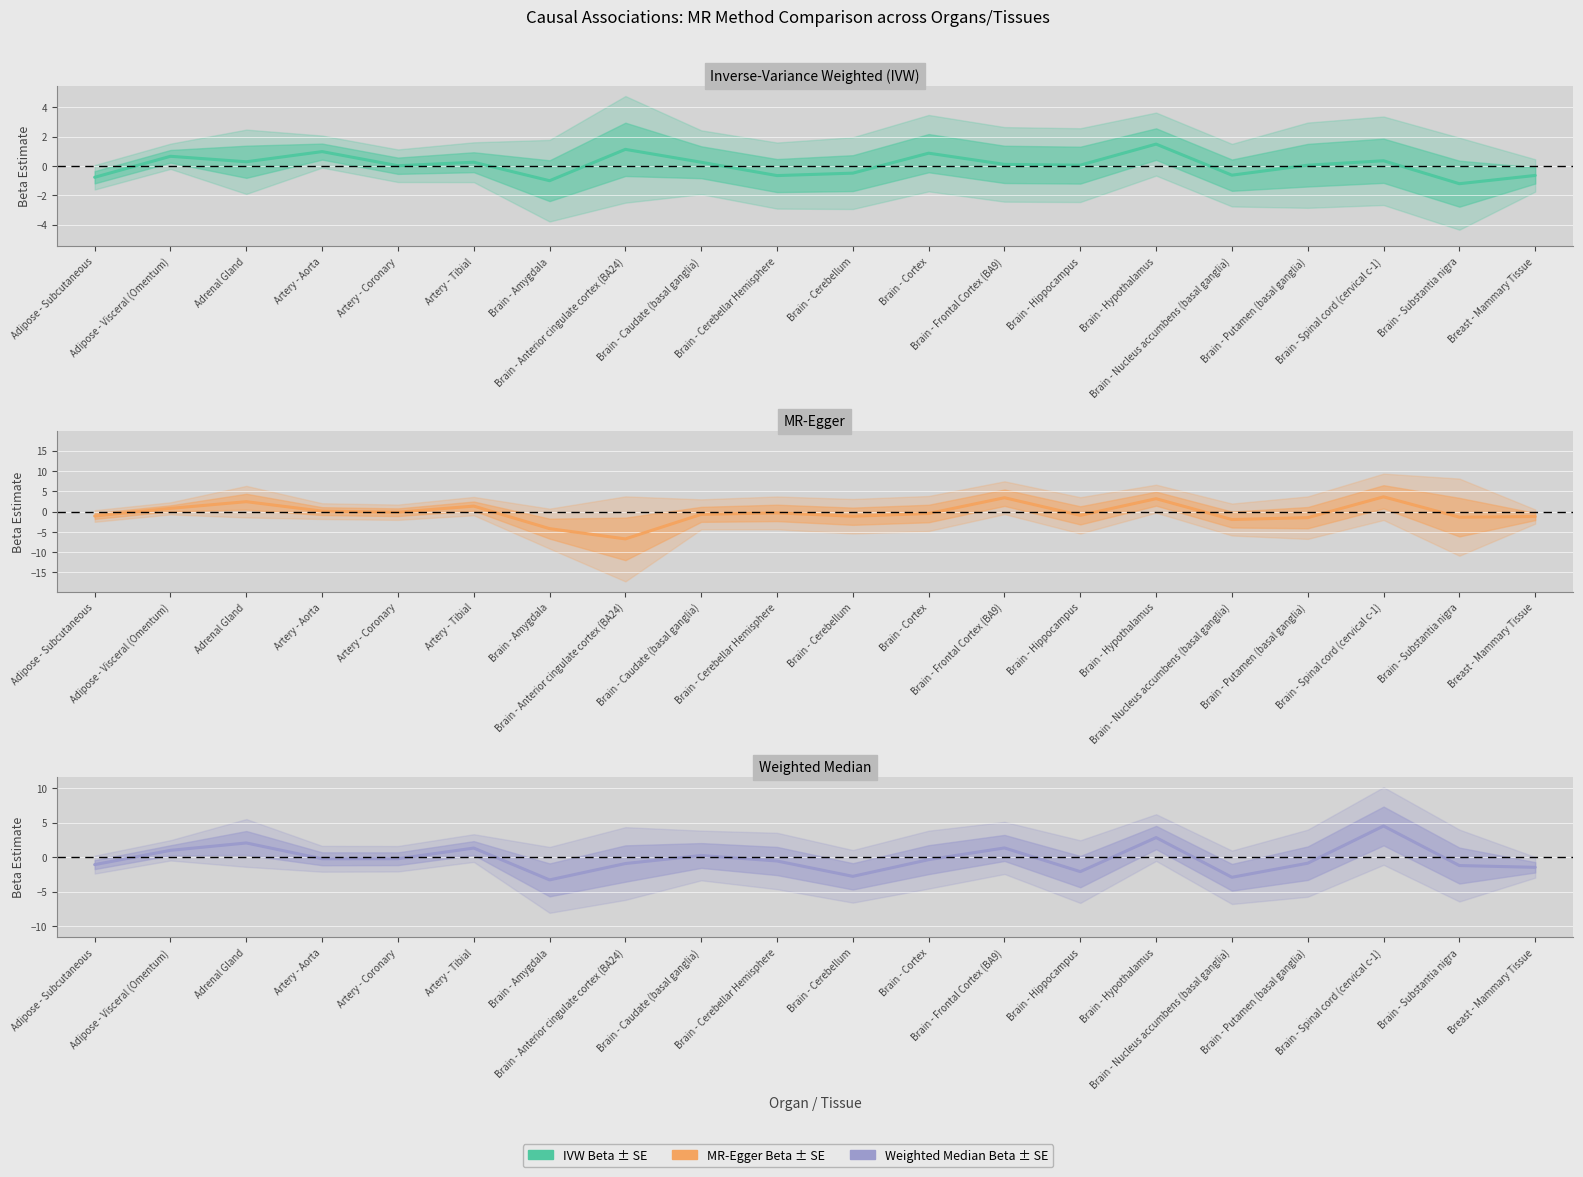

What is the total value across all series at Brain - Cerebellum?

-4.4